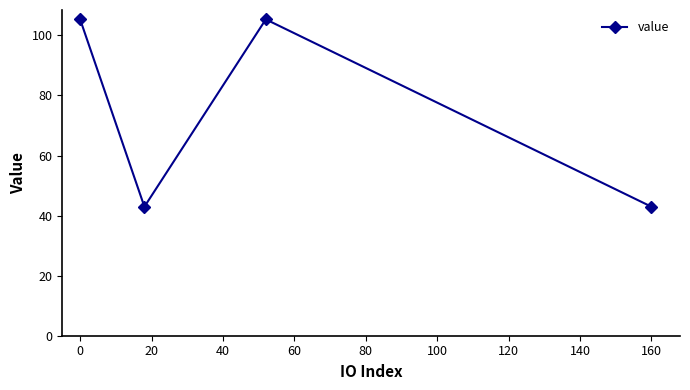

True or false: there are more than 0 points higher than both neighbors.

True